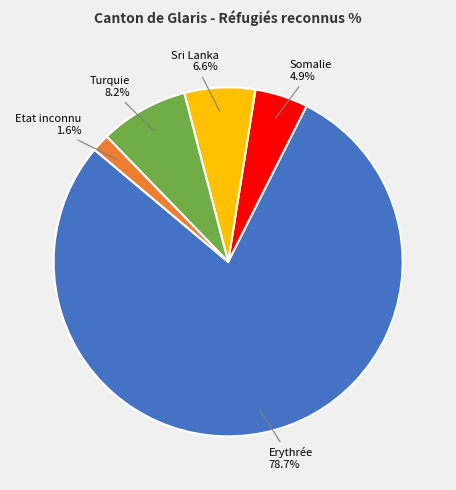

Does any single category account for the majority?

Yes